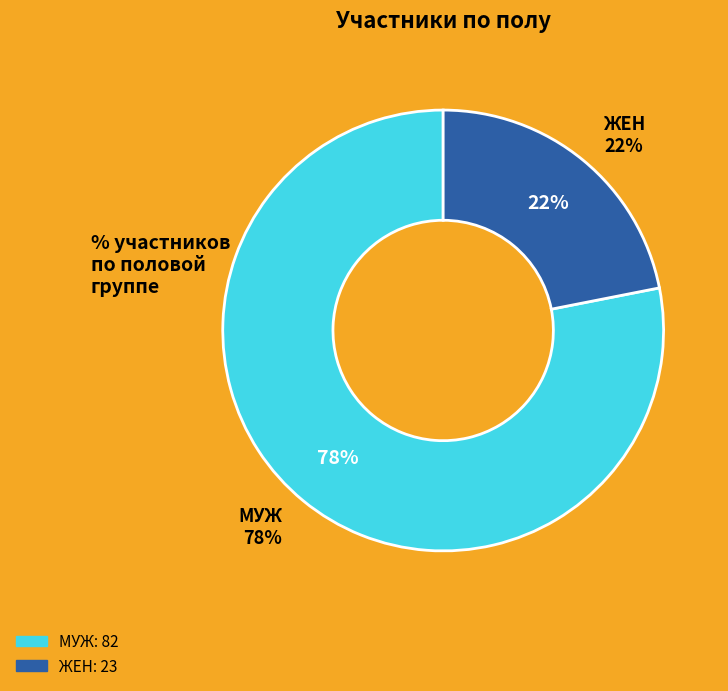

Which slice is the smallest?

ЖЕН